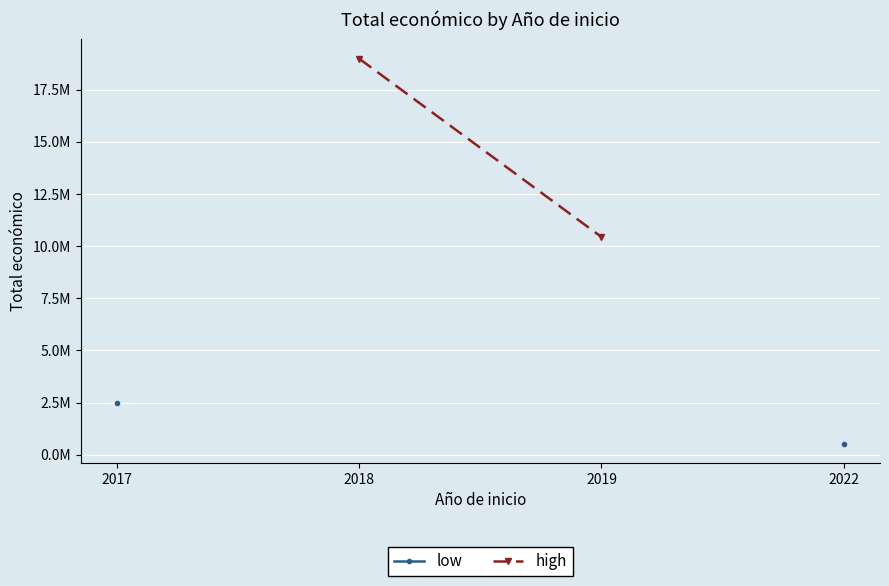

At 2022, list the series in order from smallest to largest.

low, high